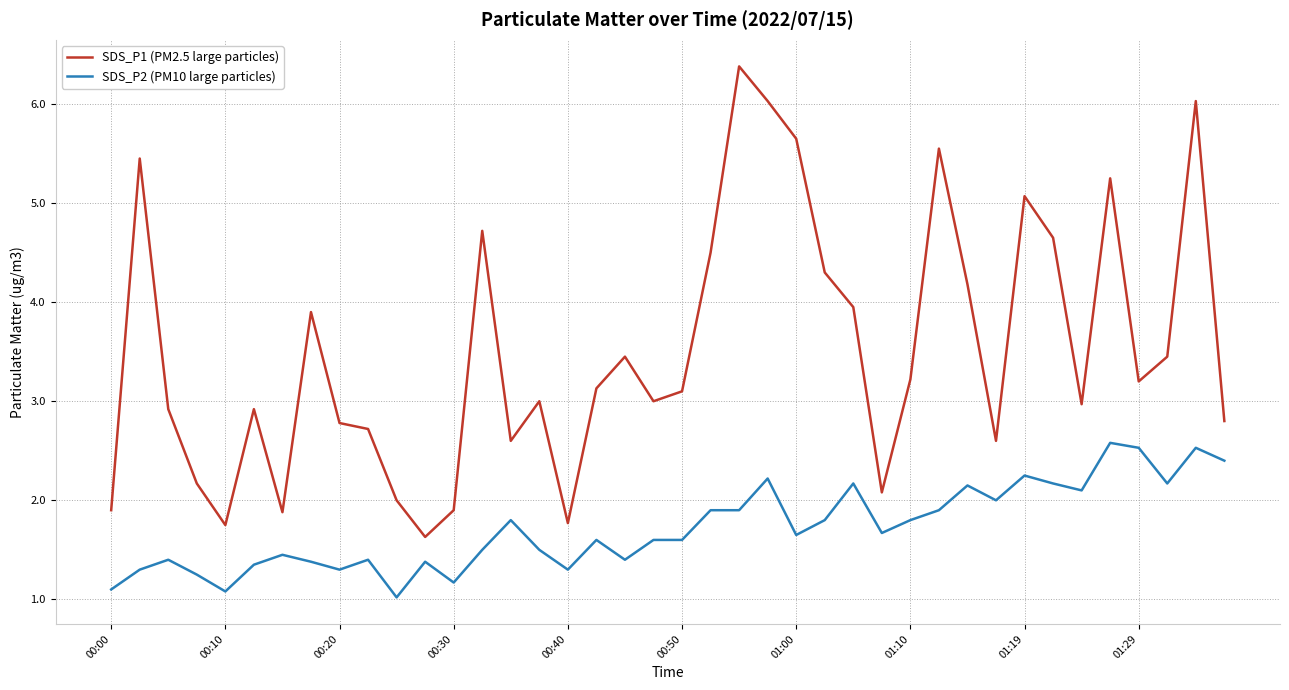

How many lines are shown in the chart?

2